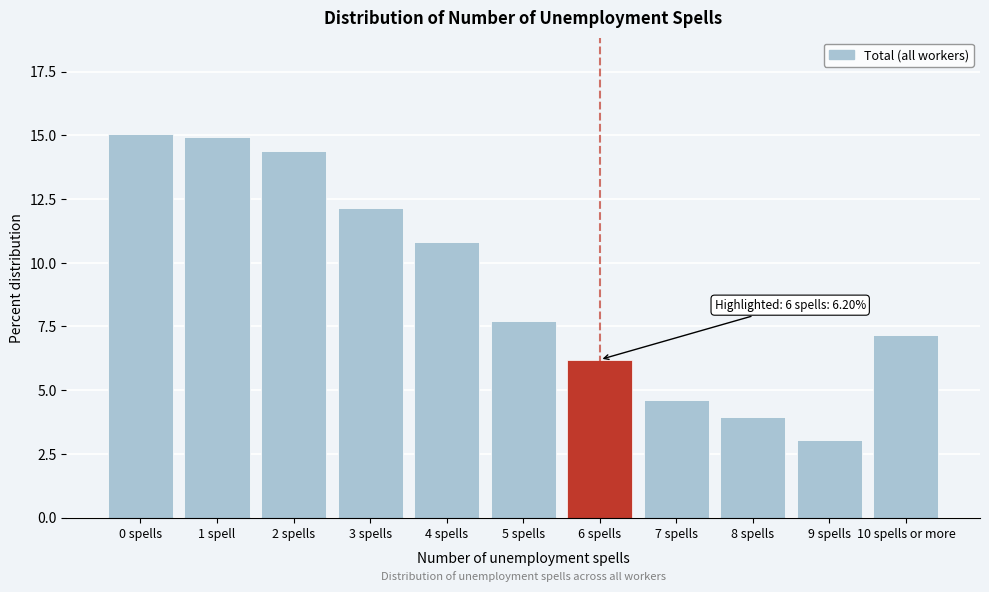

Reading left to right, what are all the values shown in this chart?

0 spells=15.1	1 spell=14.9	2 spells=14.4	3 spells=12.1	4 spells=10.8	5 spells=7.7	6 spells=6.2	7 spells=4.6	8 spells=4.0	9 spells=3.0	10 spells or more=7.2